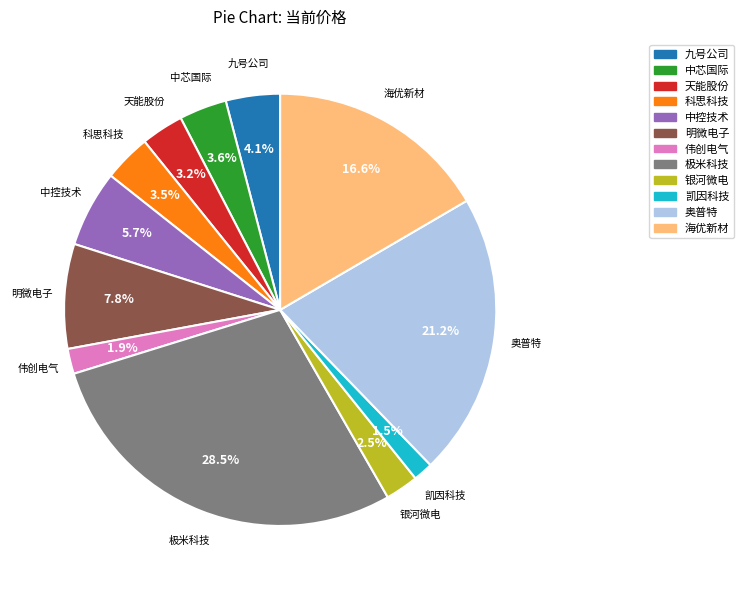

Count the number of slices in the pie.

12